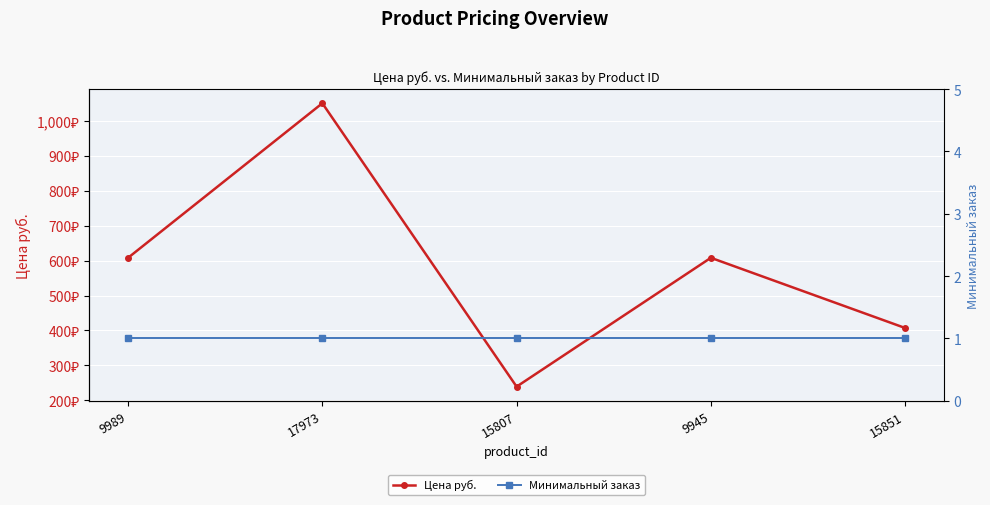

What is the label of the 3rd point from the right?

15807